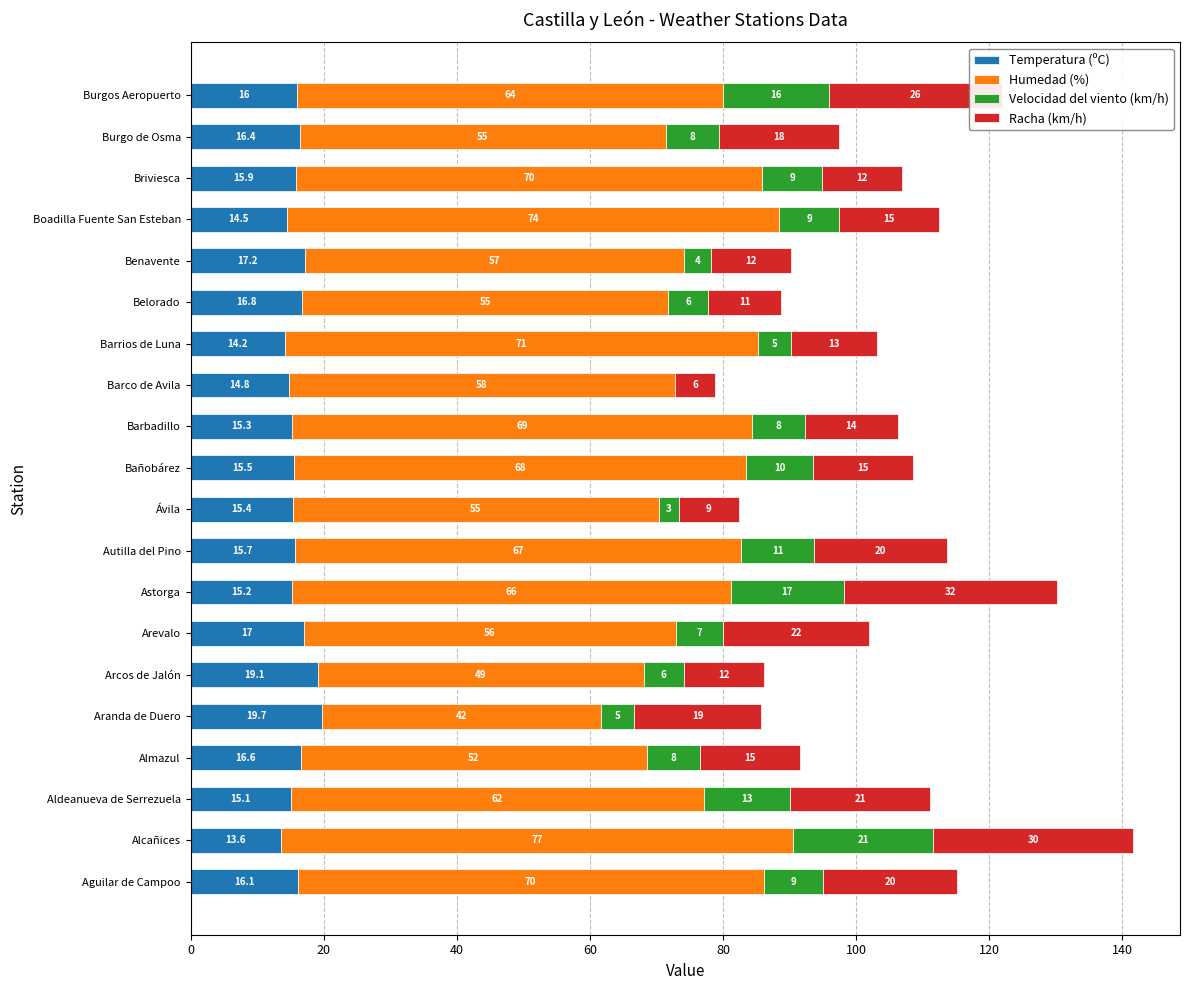

What is the total value across all series at Burgos Aeropuerto?

122.0